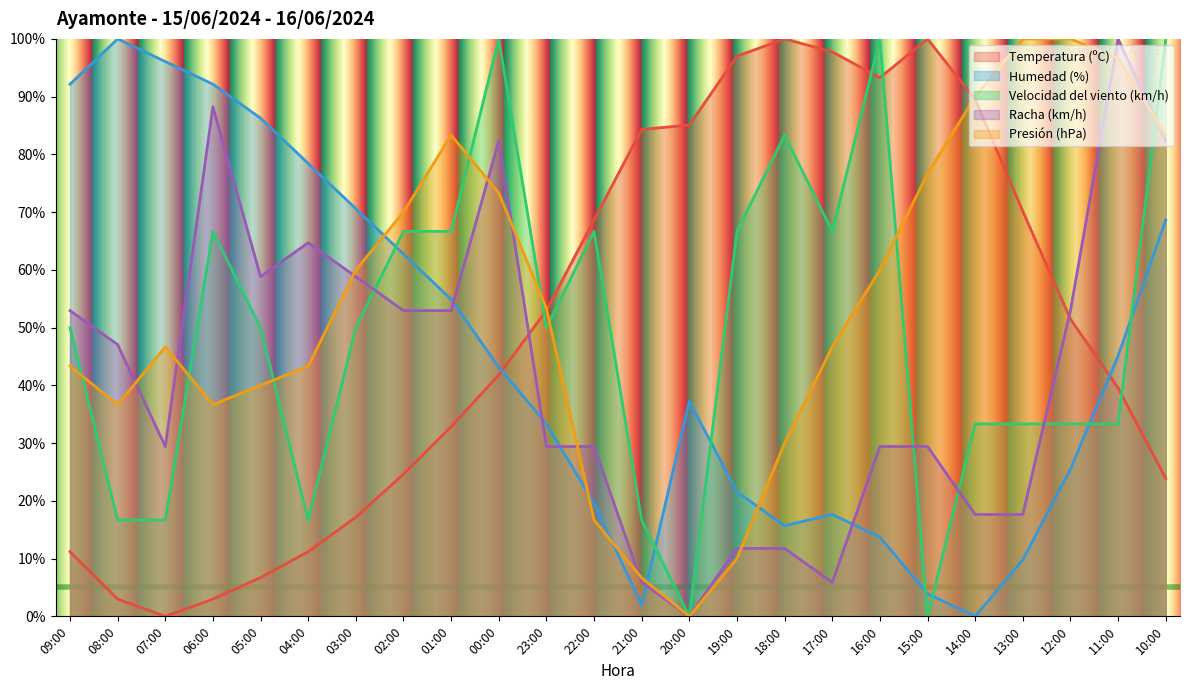

Is the value of Velocidad del viento (km/h) at 20:00 greater than the value of Humedad (%) at 02:00?

No